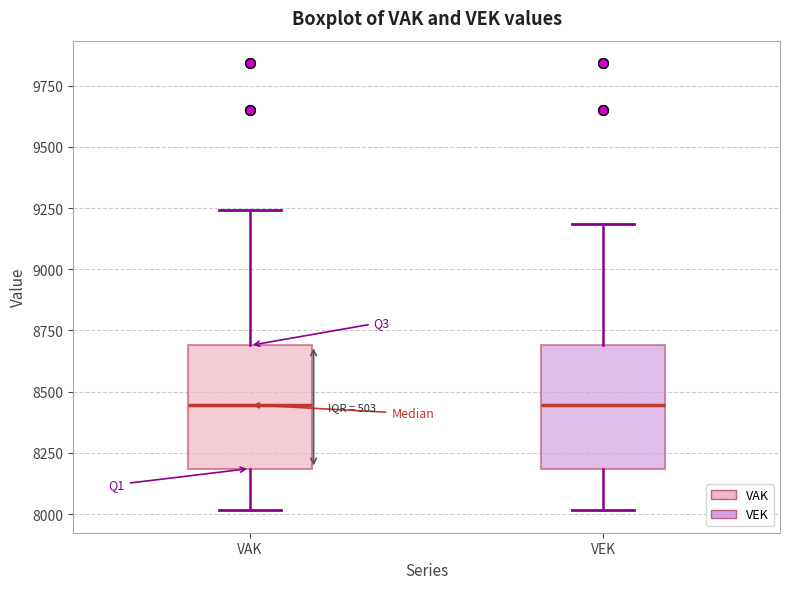

Reading left to right, read every box against the y-axis: the position of its median line, the range the box covers, and the ends of its whiskers. The values are not printed on the chart, so give them approximately, as read against the axis.

VAK: median 8450, box 8200 to 8700, whiskers 8000 to 9250
VEK: median 8450, box 8200 to 8700, whiskers 8000 to 9200